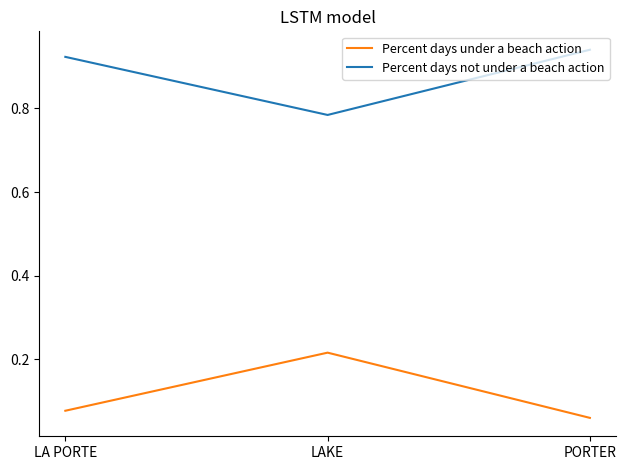

Is the value of Percent days under a beach action at LA PORTE greater than the value of Percent days not under a beach action at PORTER?

No